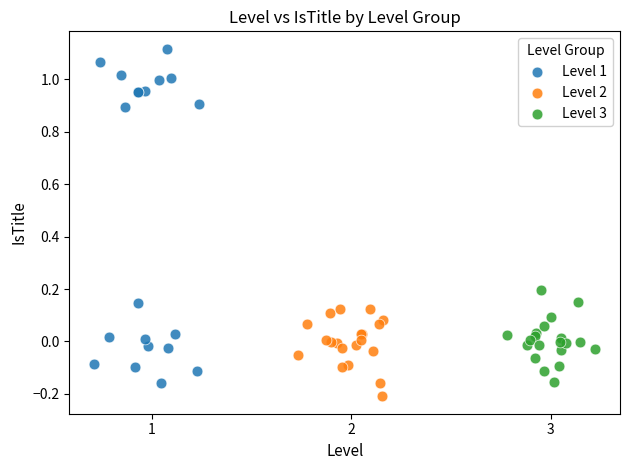

Which series has the widest spread of Y values?

Level 1